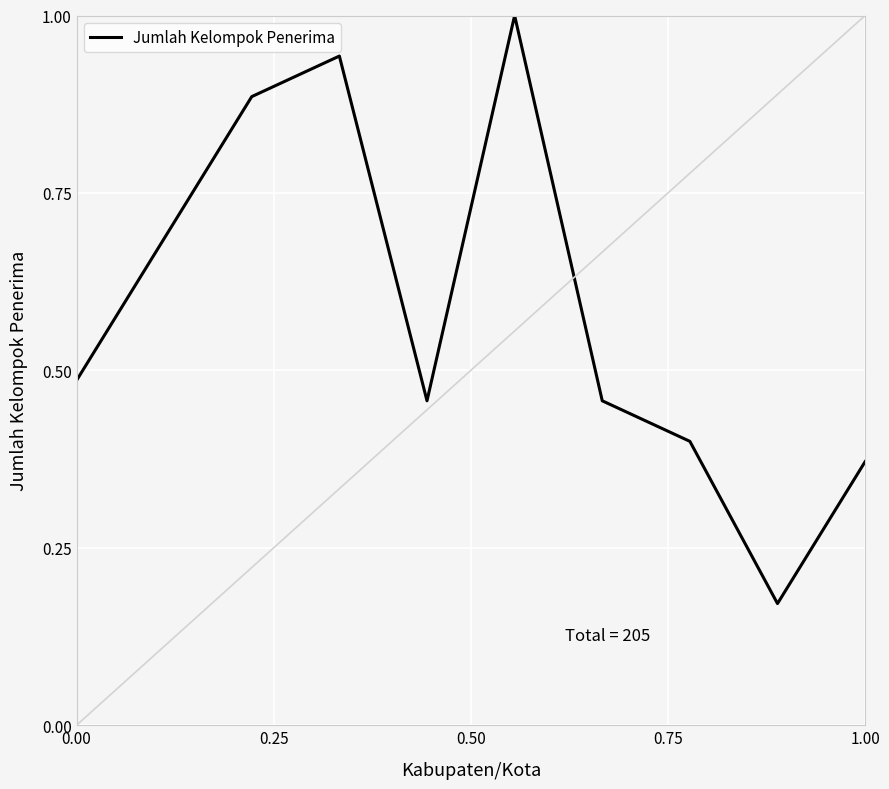

How many categories are shown in the chart?

10